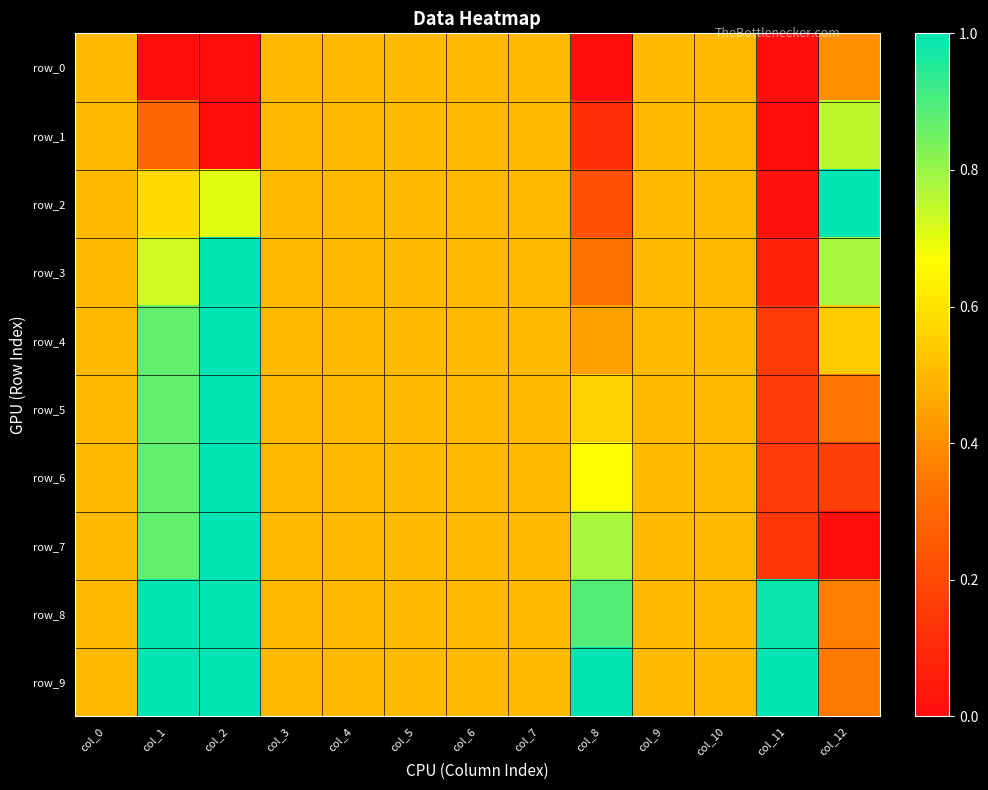

Between col_8 and col_4, which is larger?

col_4